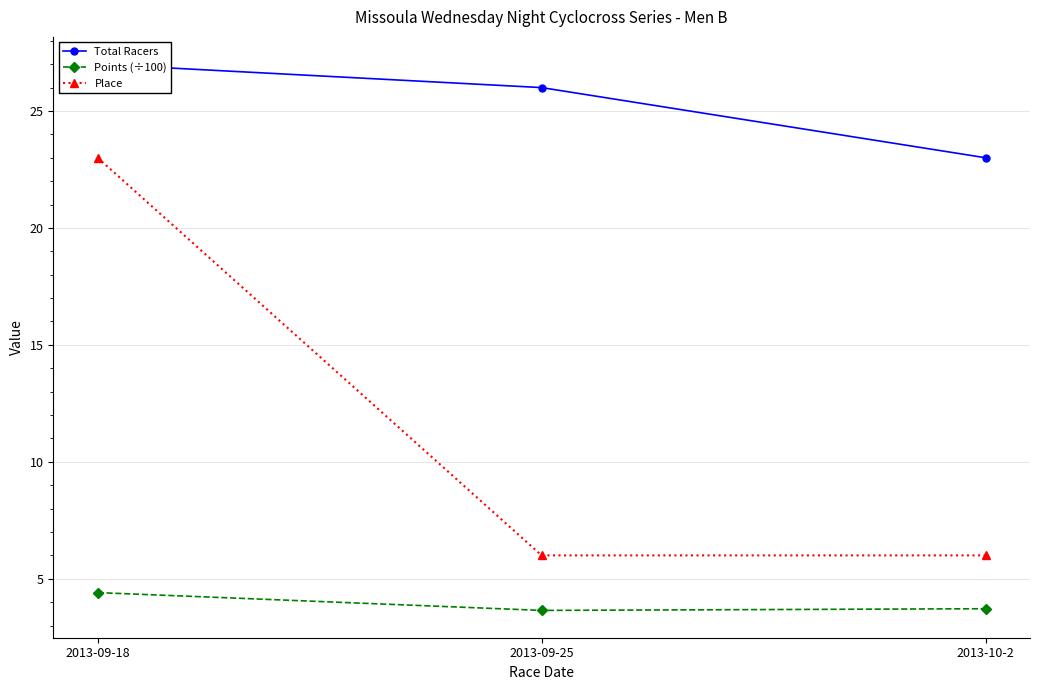

List the series in order of their overall mean, highest first.

Total Racers, Place, Points (÷100)